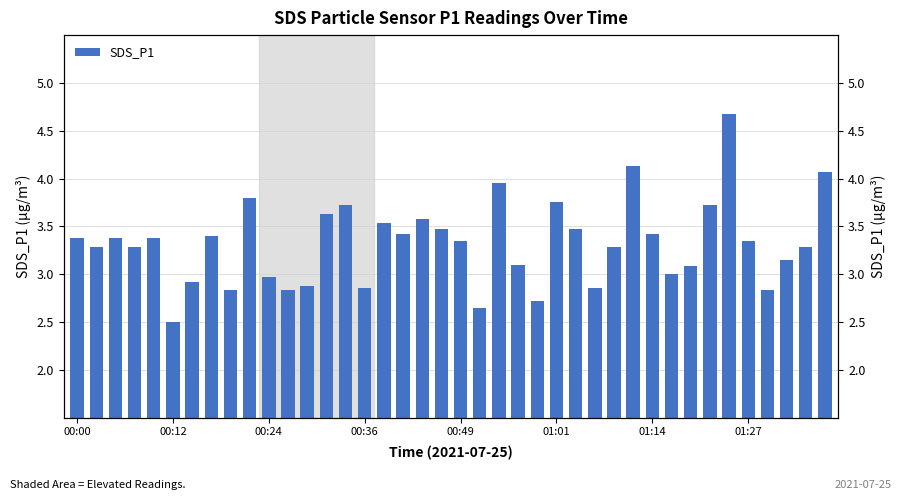

Approximately how many times larger is the value at 22 compared to 36?

1.4